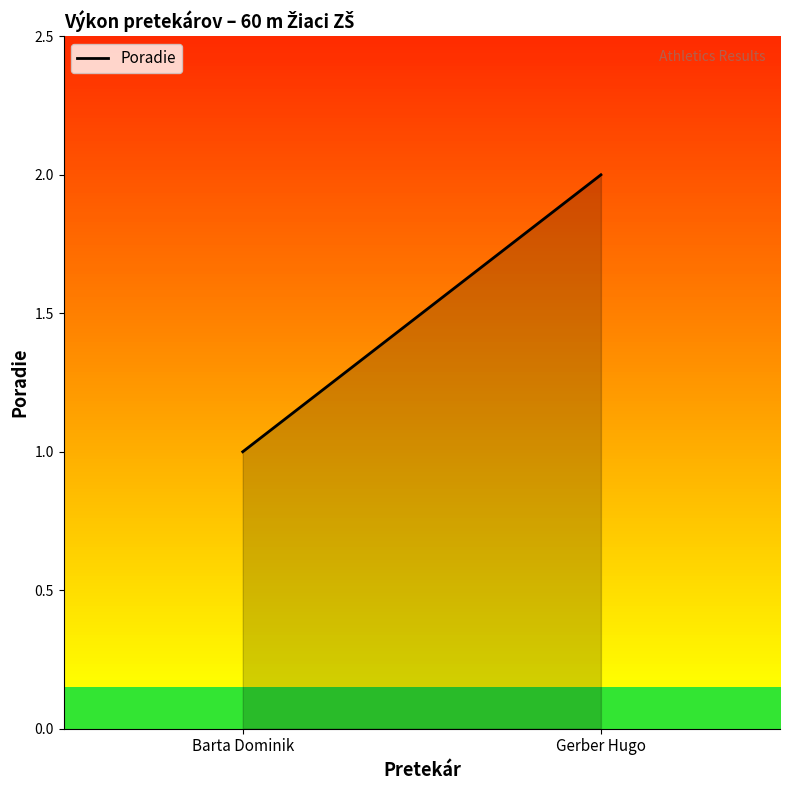

What is the maximum value shown in the chart?

2